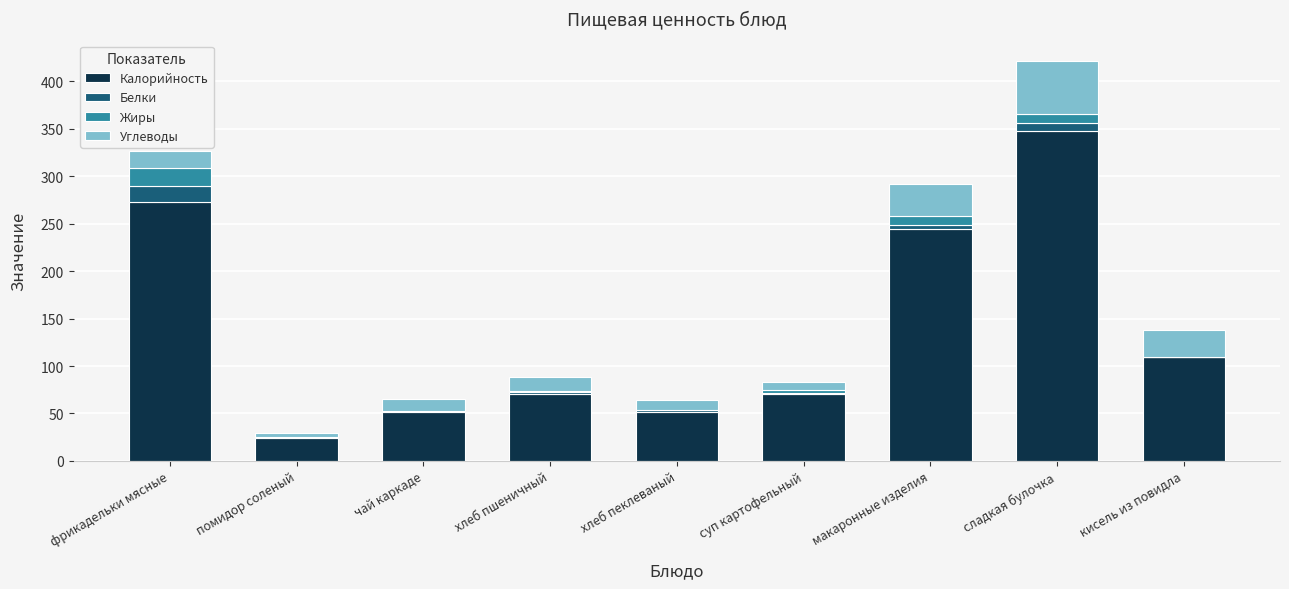

At which label does Калорийность reach its peak?

сладкая булочка